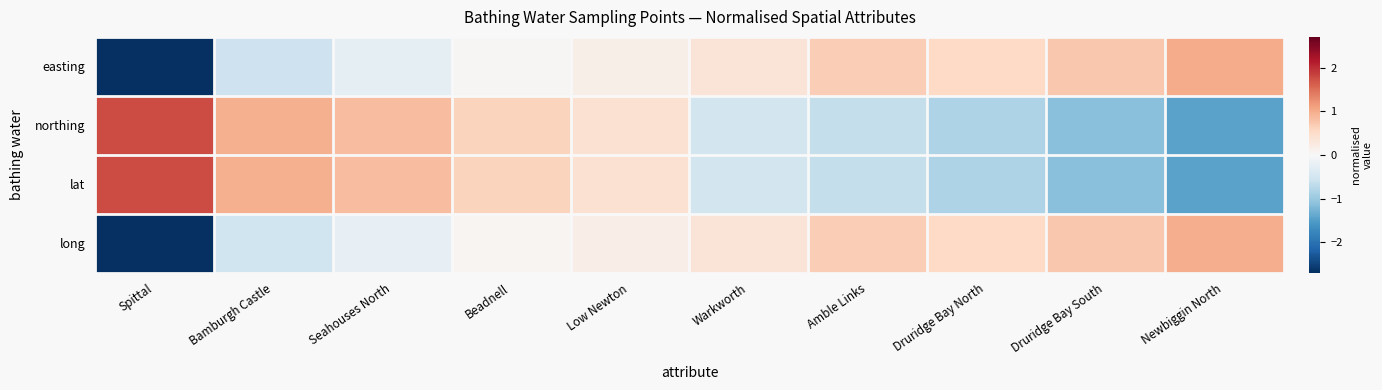

What is the maximum value shown in the chart?

1.8